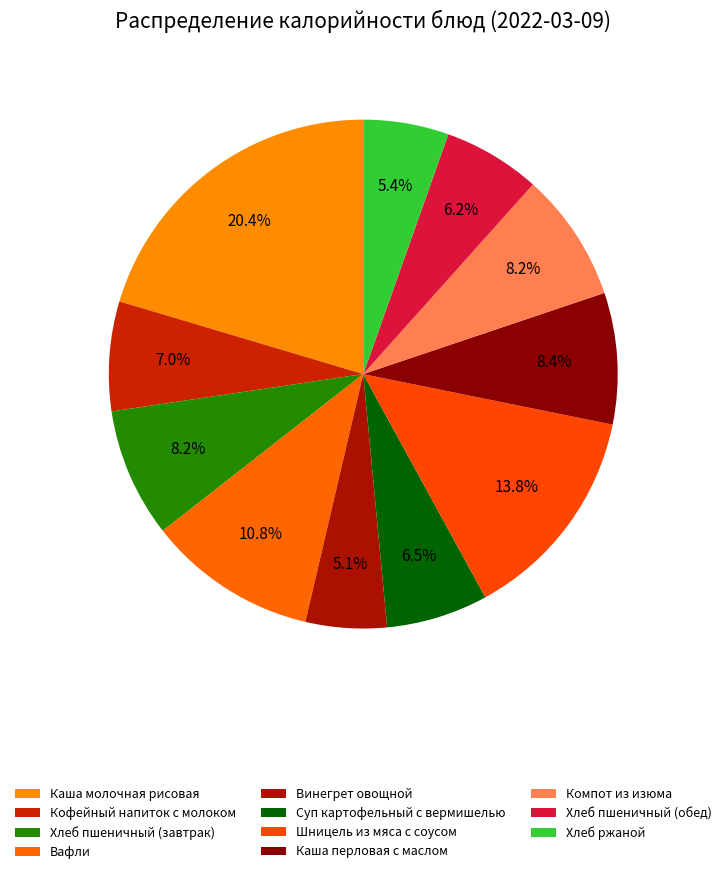

Rank the categories by value from lowest to highest.

Винегрет овощной, Хлеб ржаной, Хлеб пшеничный (обед), Суп картофельный с вермишелью, Кофейный напиток с молоком, Хлеб пшеничный (завтрак), Компот из изюма, Каша перловая с маслом, Вафли, Шницель из мяса с соусом, Каша молочная рисовая